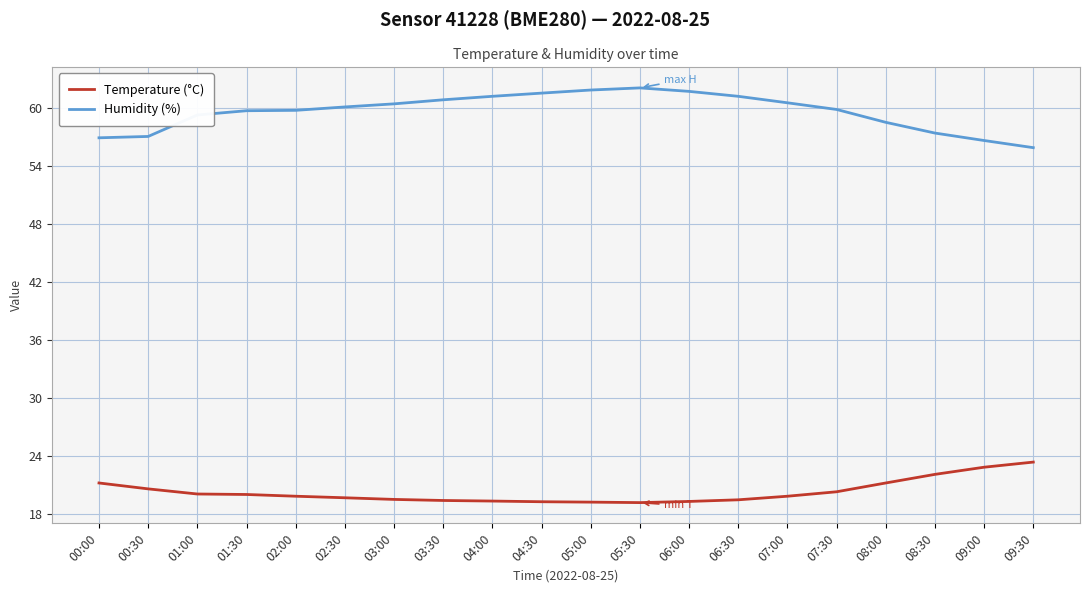

What is the maximum value shown in the chart?

62.1